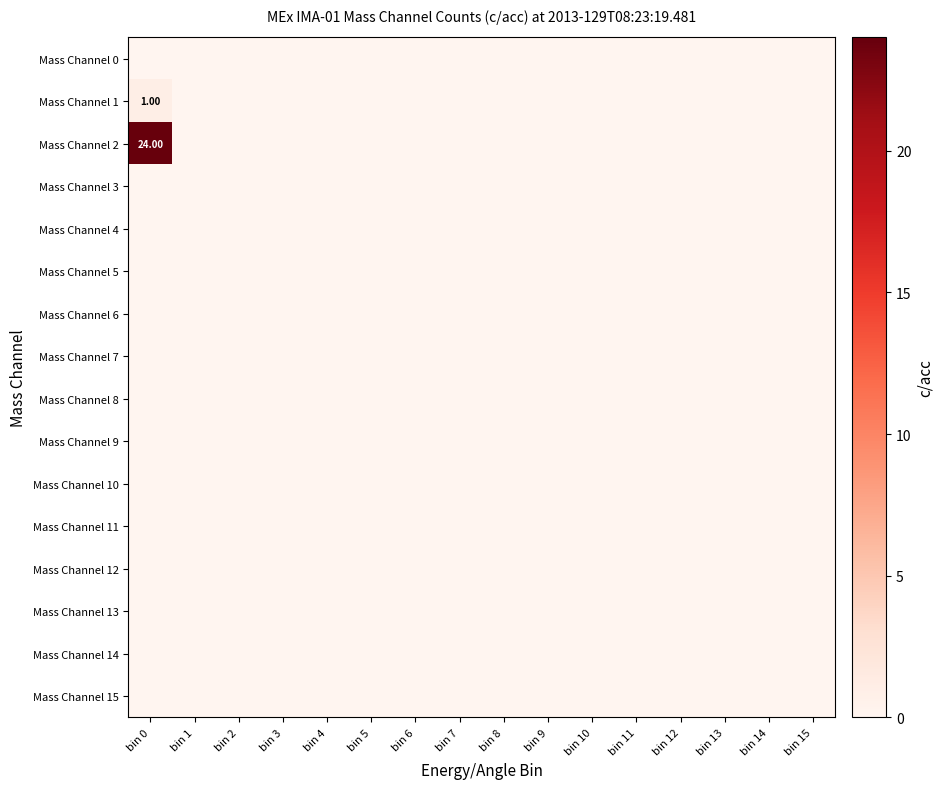

At which category does the chart reach its peak across all series?

bin 0